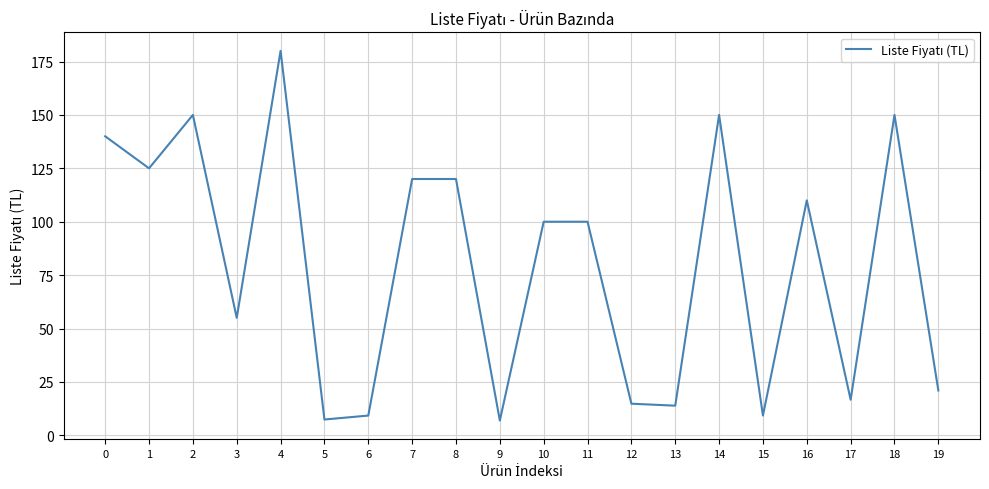

Which label corresponds to the largest value in the chart?

4